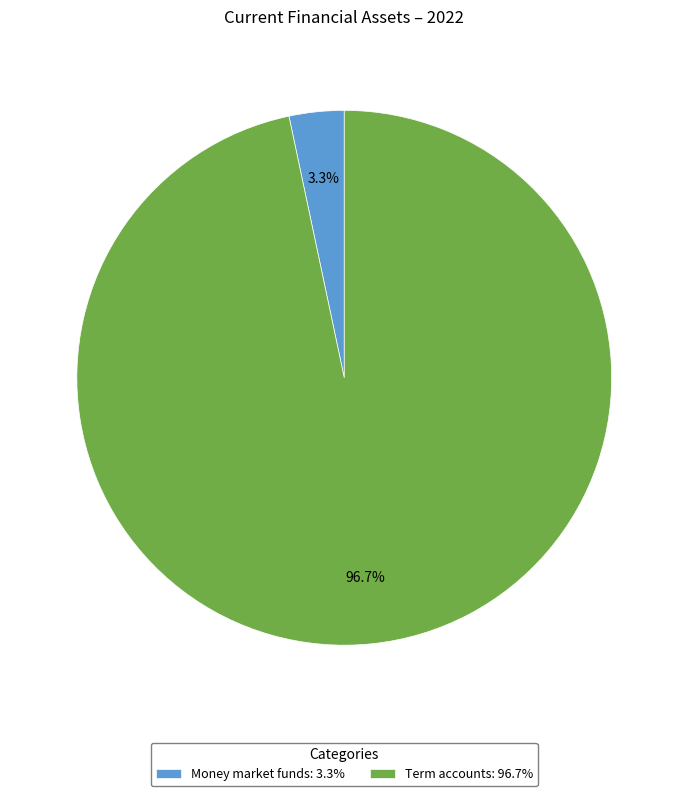

To the nearest percent, what is the difference between the largest and smallest slice percentages?

93%